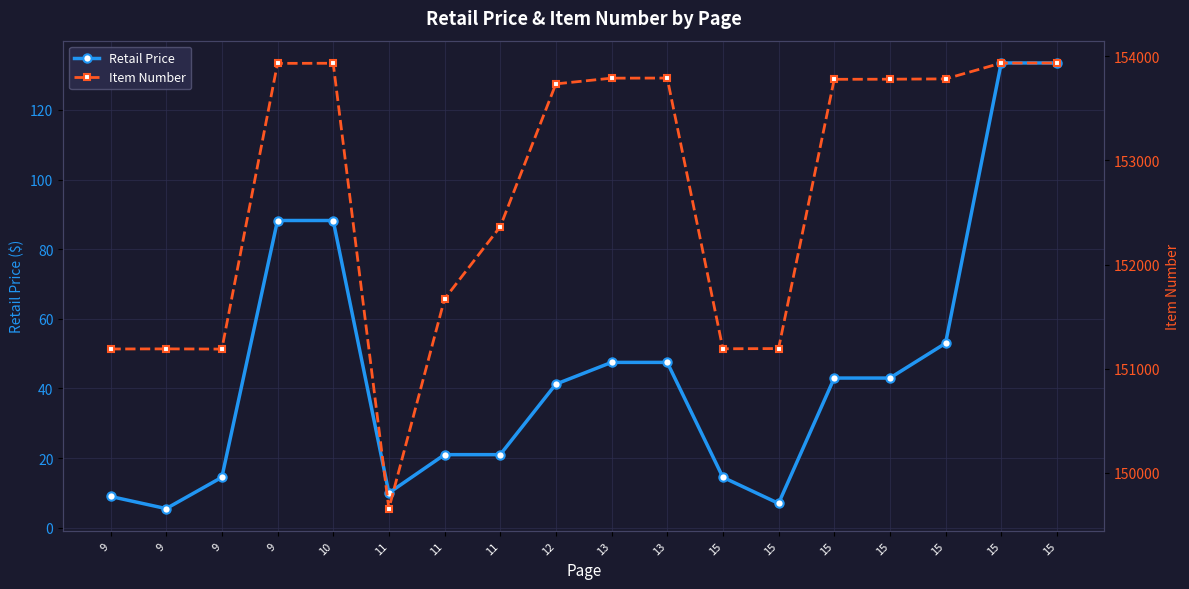

What is the greatest value displayed?

153935.0